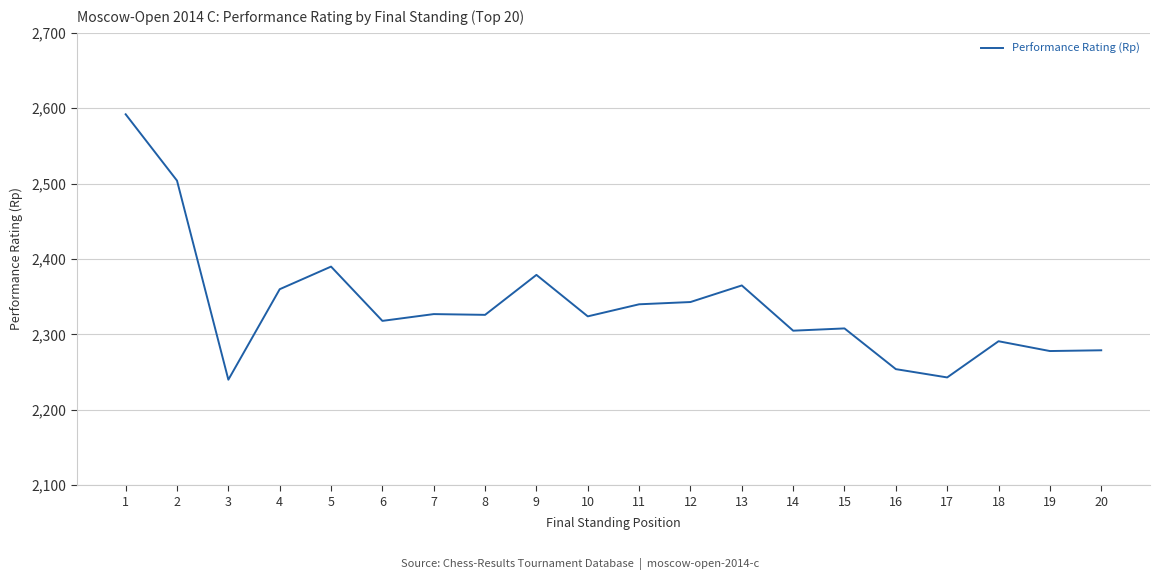

What is the sum of the values at 7 and 14?

4632